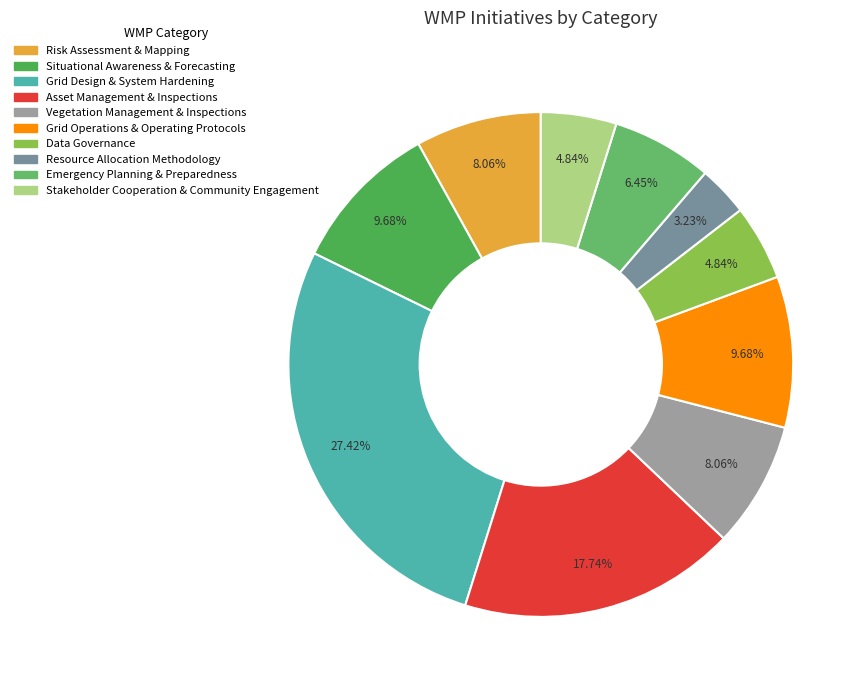

How many slices are in this pie chart?

10